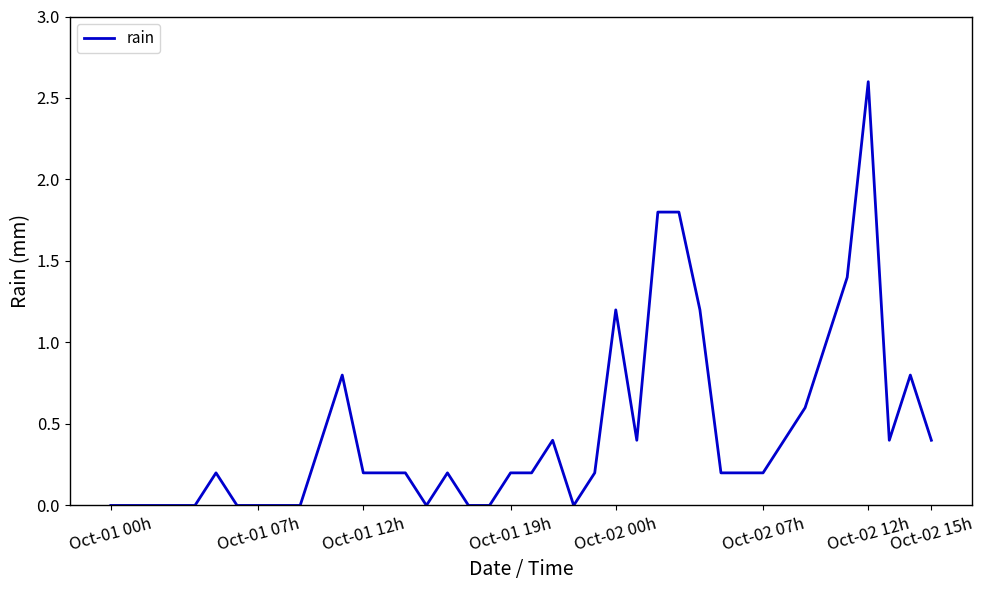

Count the number of categories in the chart.

40